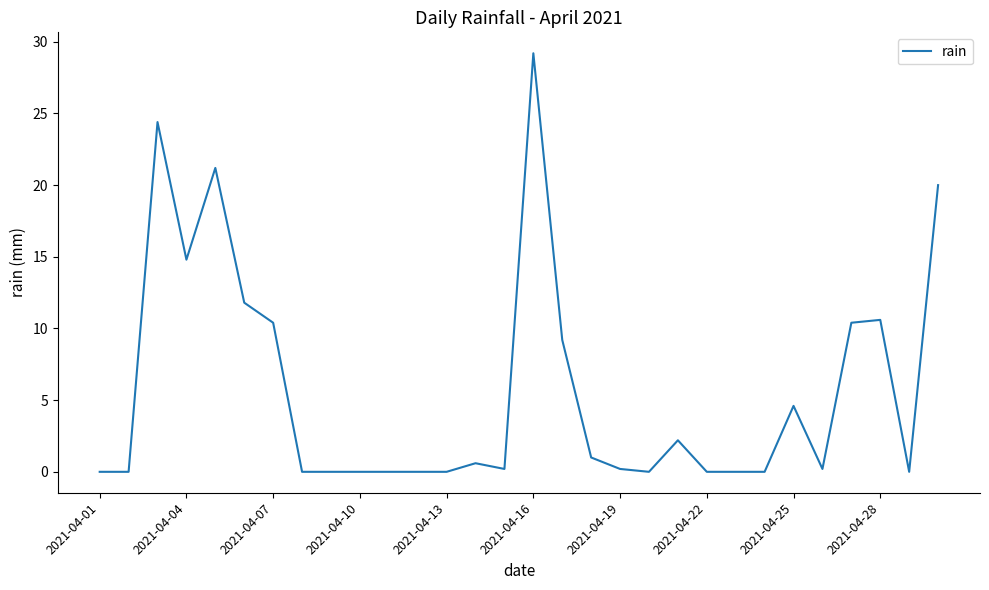

Is this an area chart (filled region under the line)?

No